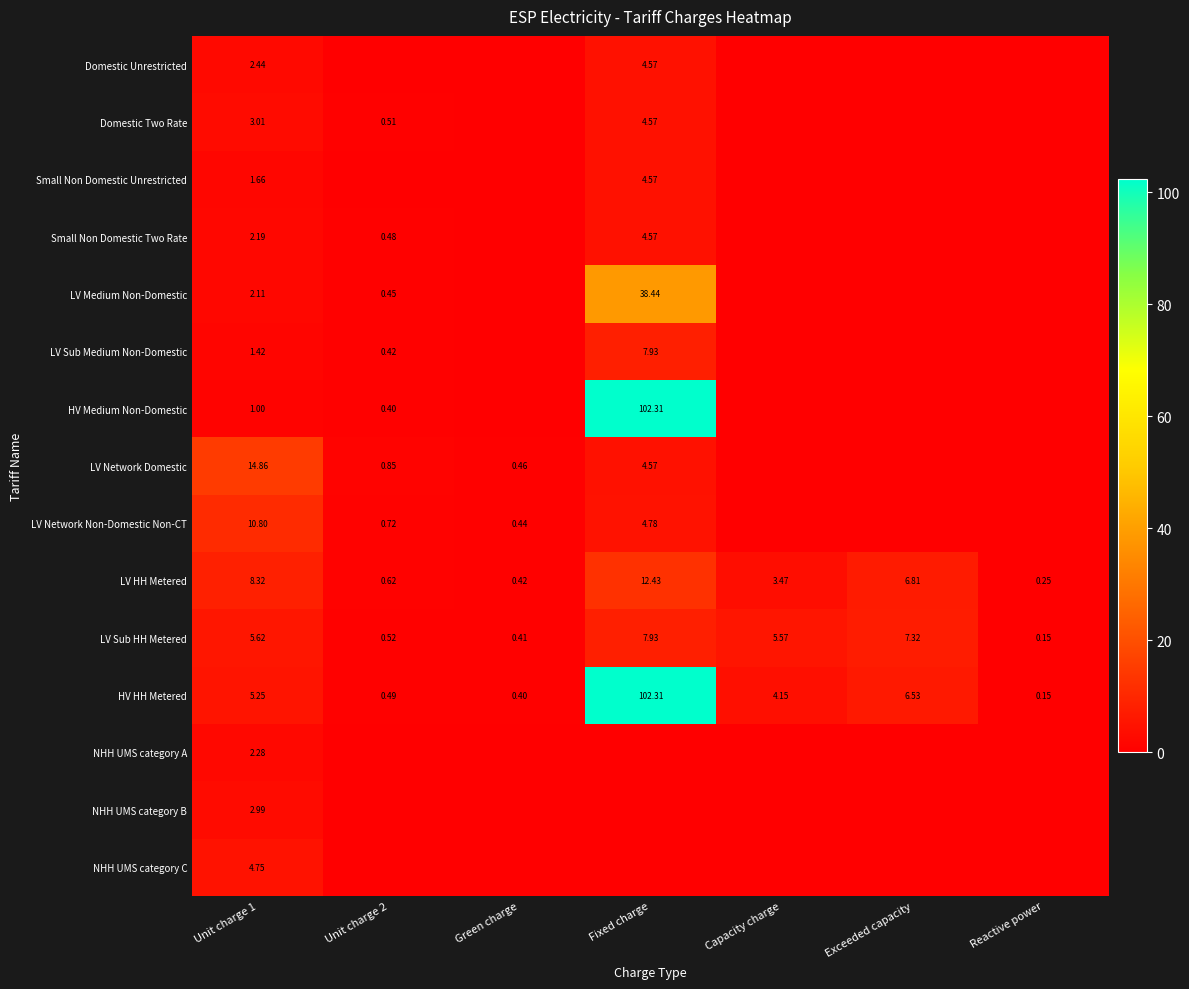

Which category has the highest value across all series?

Fixed charge